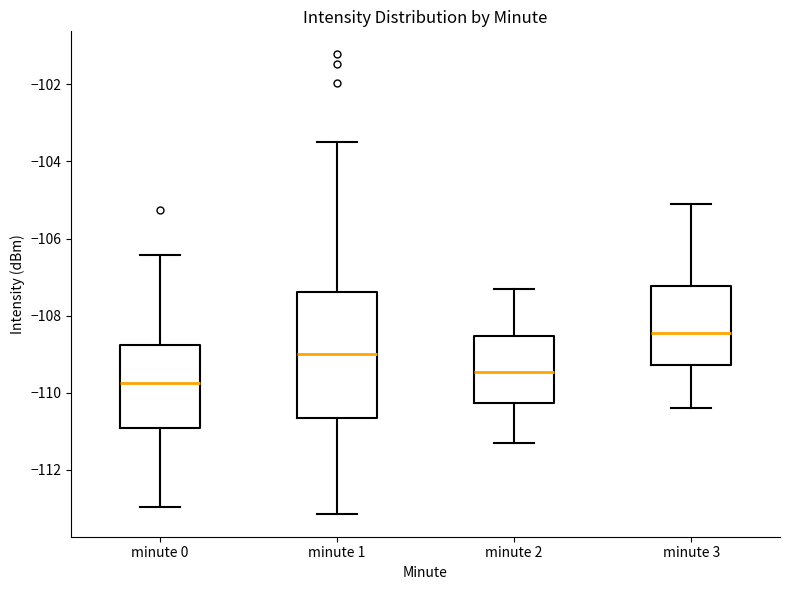

Where does the upper whisker of the box for minute 2 end on the y-axis? The values are not printed on the chart, so give them approximately, as read against the axis.

-107.2